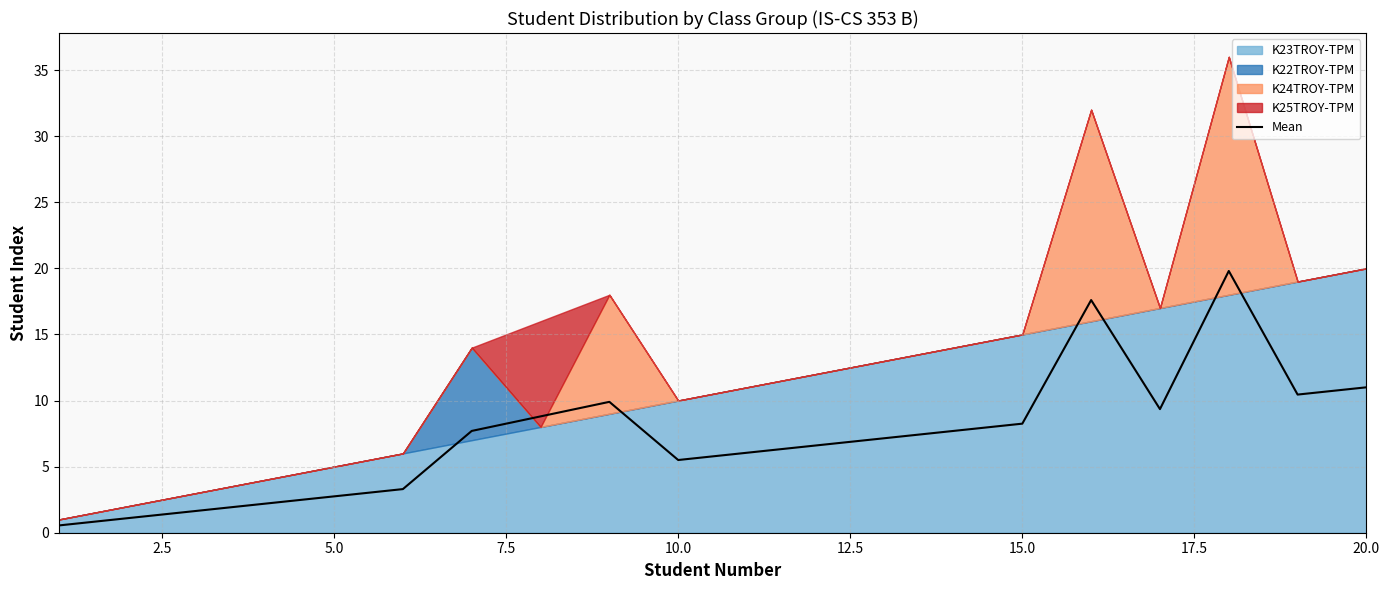

Count the number of values greater than 7.

11